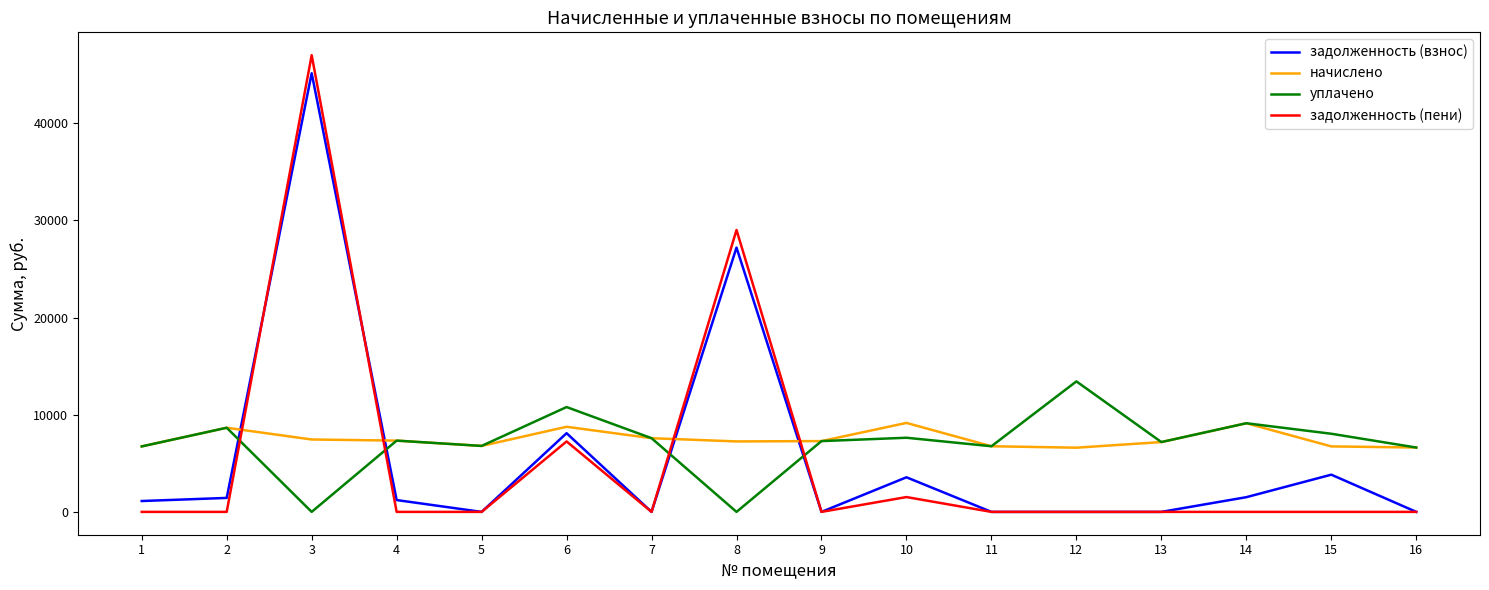

List the series in order of their peak value, lowest first.

начислено, уплачено, задолженность (взнос), задолженность (пени)